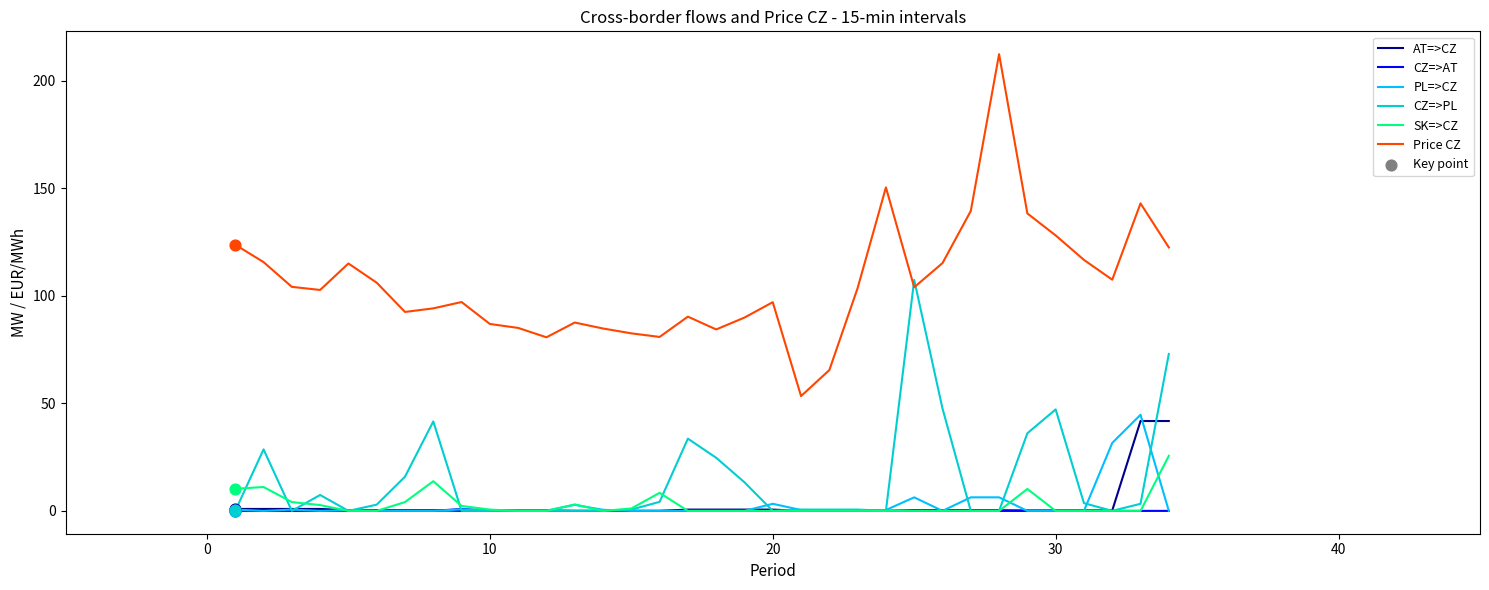

Which series has the largest total across all categories?

Price CZ